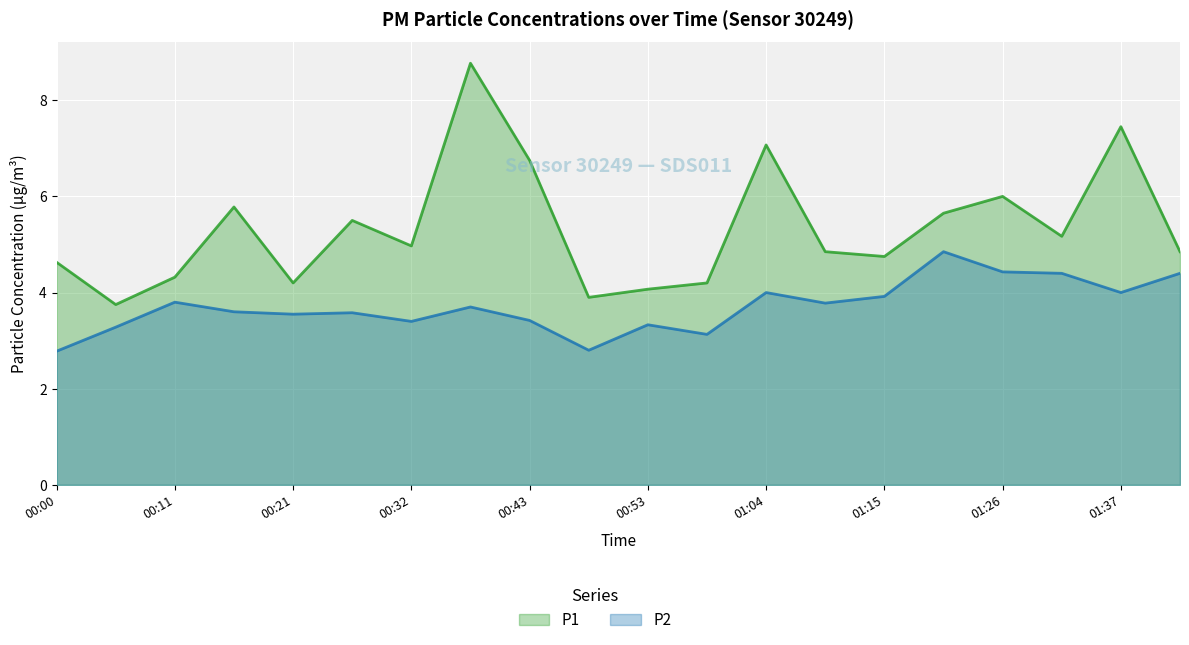

Which series changed the most between 00:16 and 00:43?

P1